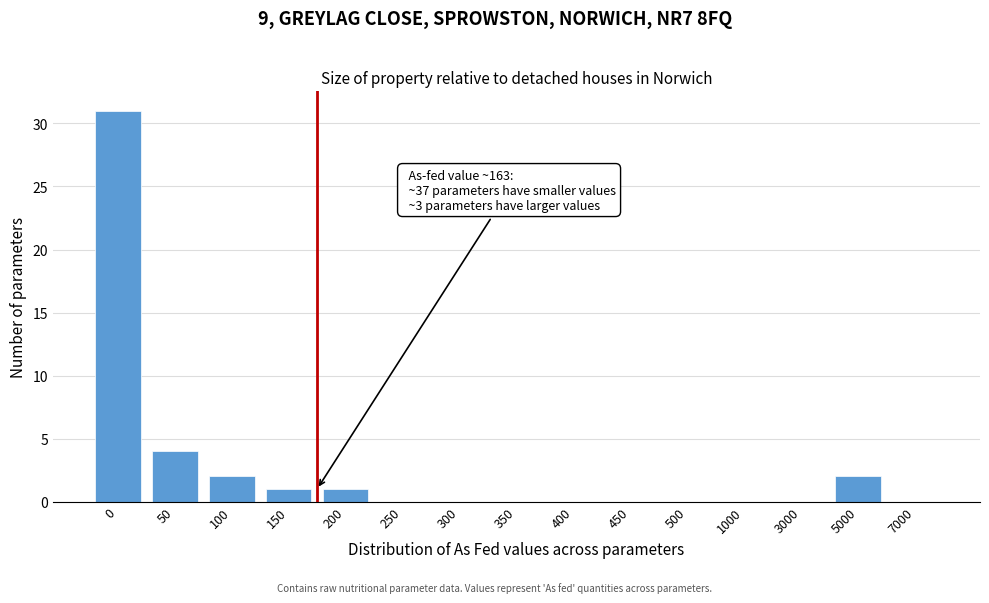

Reading right to left, extract all data points from this chart.

7000=0	5000=2	3000=0	1000=0	500=0	450=0	400=0	350=0	300=0	250=0	200=1	150=1	100=2	50=4	0=31